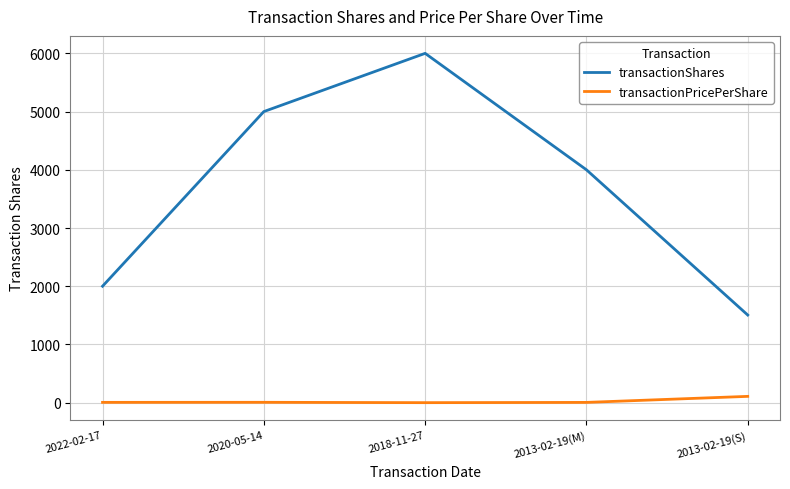

The value of transactionPricePerShare at 2022-02-17 is 5.0. True or false?

True